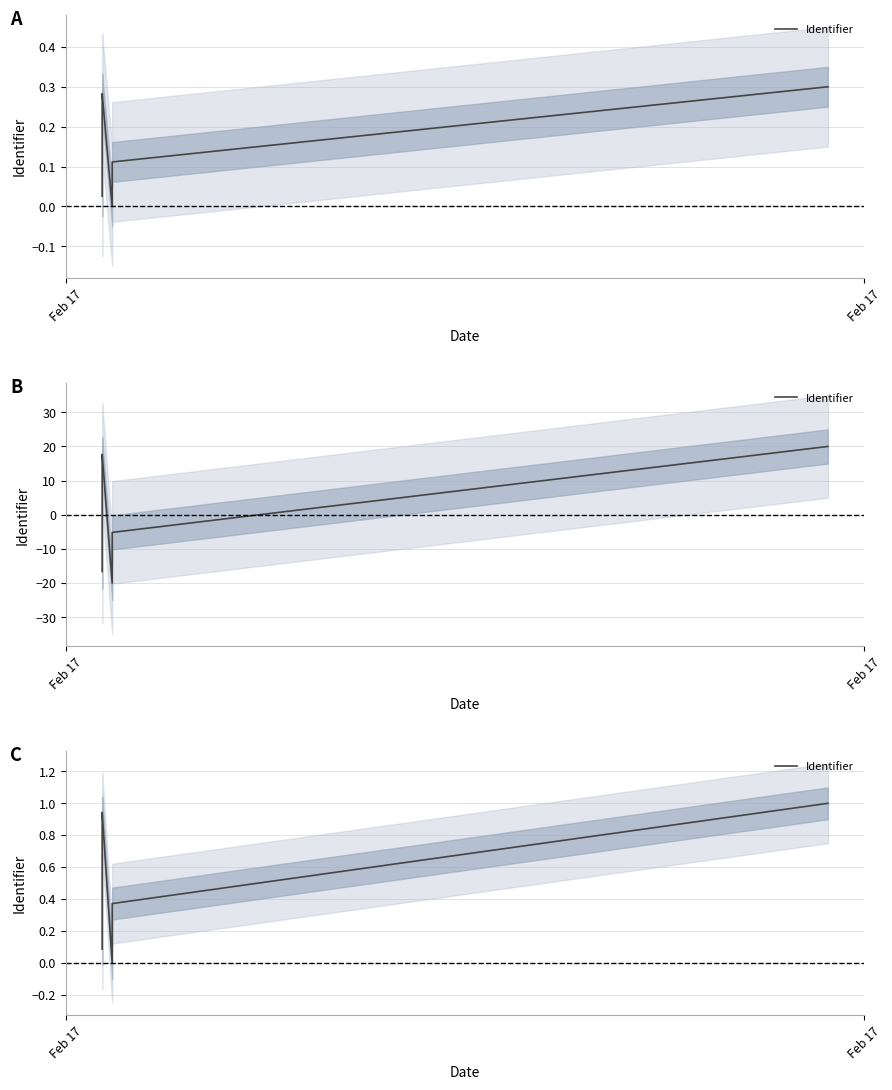

How many distinct data groups are displayed?

1